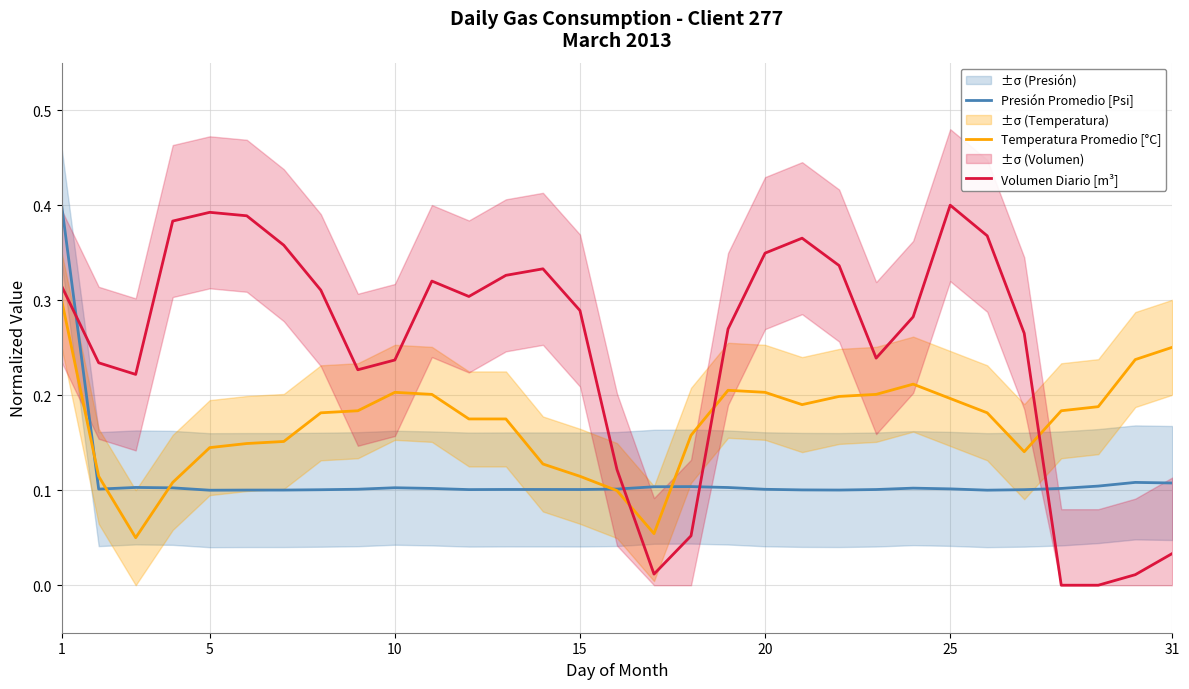

Reading right to left, what are all the values shown in this chart?

Presión Promedio [Psi]: 0.1	0.1	0.1	0.1	0.1	0.1	0.1	0.1	0.1	0.1	0.1	0.1	0.1	0.1	0.1	0.1	0.1	0.1	0.1	0.1	0.1	0.1	0.1	0.1	0.1	0.1	0.1	0.1	0.1	0.1	0.4
Temperatura Promedio [°C]: 0.3	0.2	0.2	0.2	0.1	0.2	0.2	0.2	0.2	0.2	0.2	0.2	0.2	0.2	0.1	0.1	0.1	0.1	0.2	0.2	0.2	0.2	0.2	0.2	0.2	0.1	0.1	0.1	0.1	0.1	0.3
Volumen Diario [m³]: 0.0	0.0	0.0	0.0	0.3	0.4	0.4	0.3	0.2	0.3	0.4	0.3	0.3	0.1	0.0	0.1	0.3	0.3	0.3	0.3	0.3	0.2	0.2	0.3	0.4	0.4	0.4	0.4	0.2	0.2	0.3